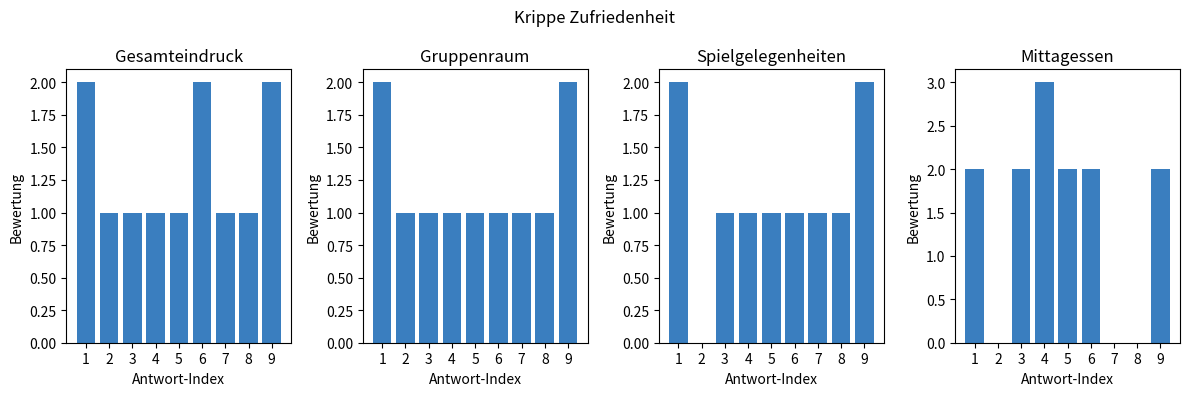

Is the value of Mittagessen at 9 greater than the value of Gesamteindruck at 2?

Yes